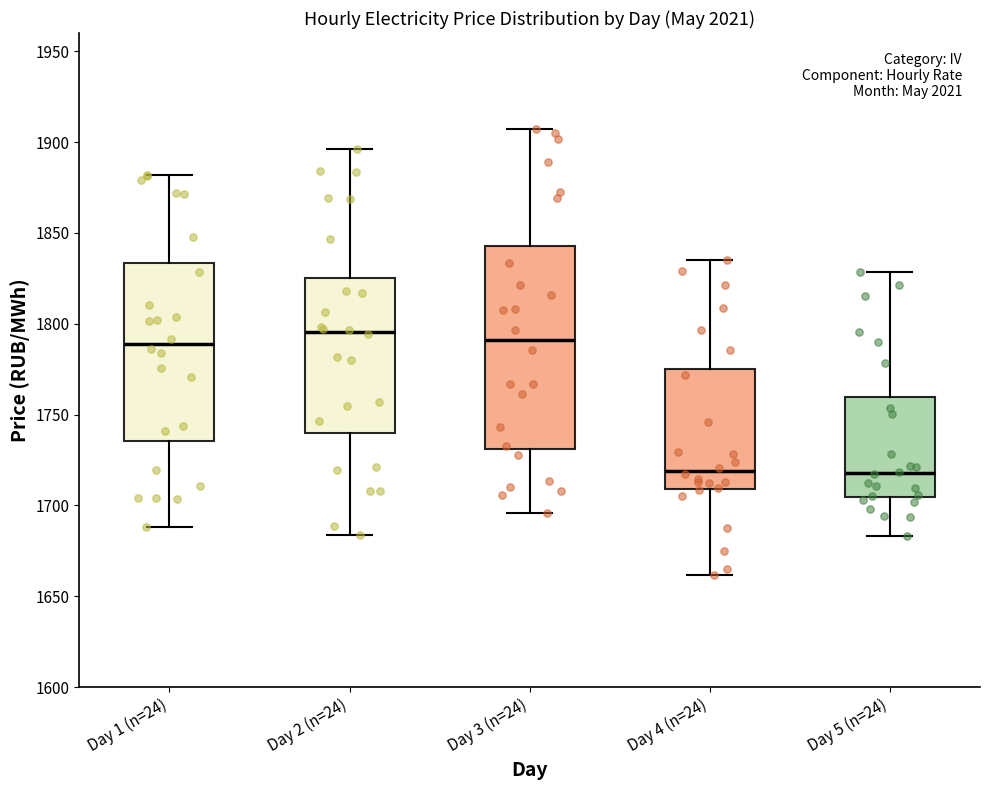

Comparing the boxes themselves (not the whiskers), which one is the tallest?

Day 3 (n=24)